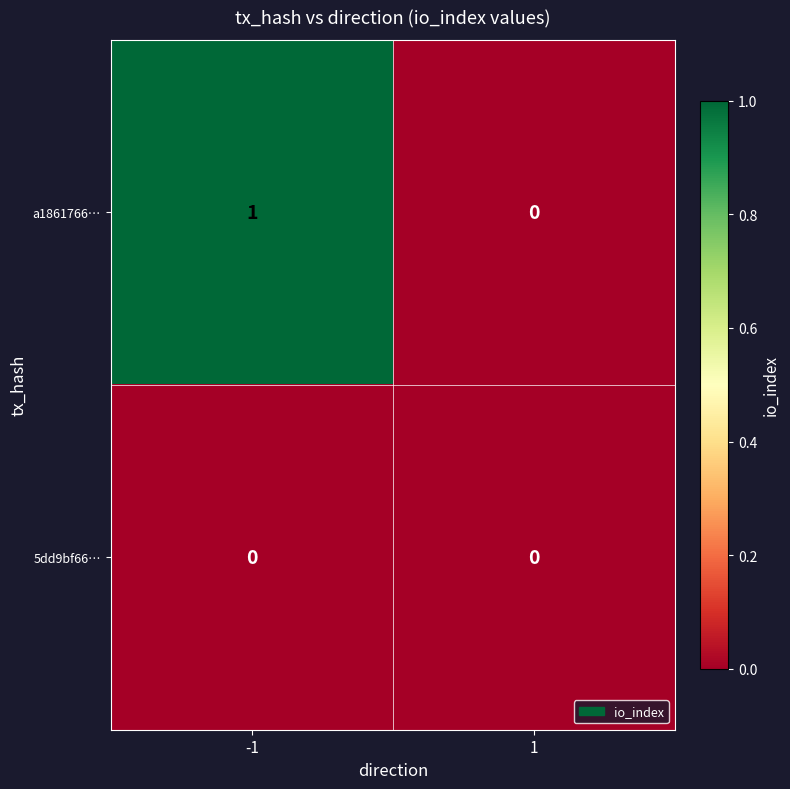

Reading left to right, what are all the values shown in this chart?

a1861766…: -1=1	1=0
5dd9bf66…: -1=0	1=0